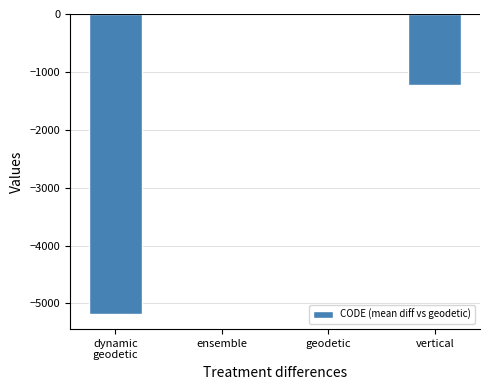

How many series are shown in this chart?

1